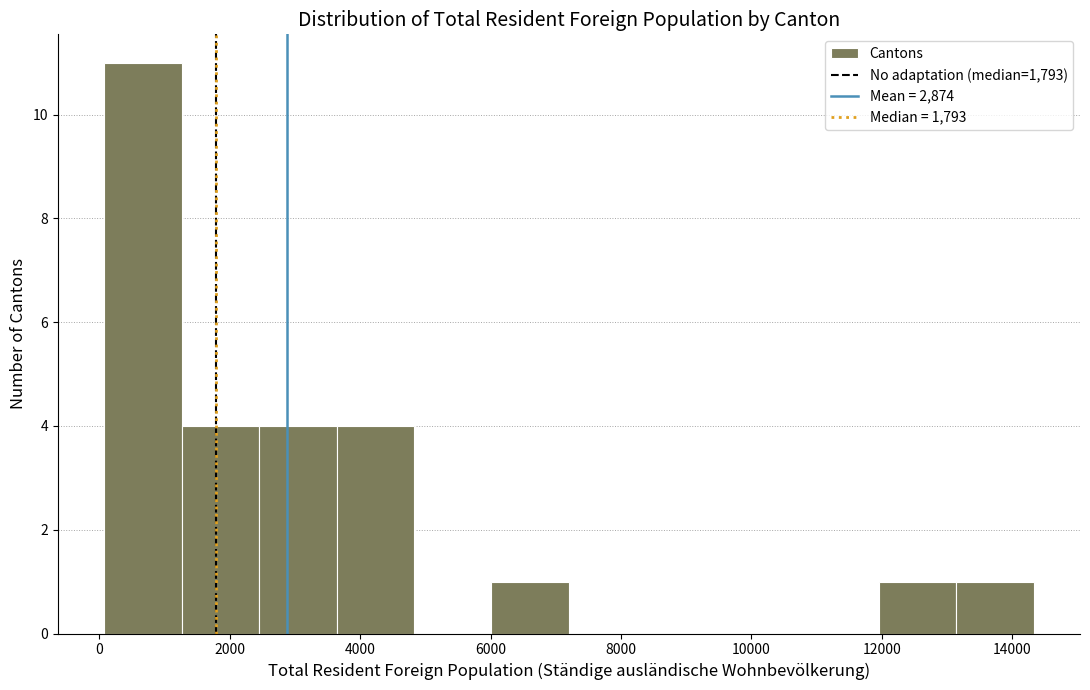

Reading left to right, list every bar in this chart as the range it spans on the x-axis followed by its height. Neither the bar edges nor the heights are printed on the chart, so give them approximately, as read against the axes.

0 to 1200: 11
1200 to 2400: 4
2400 to 3600: 4
3600 to 4800: 4
4800 to 6000: 0
6000 to 7200: 1
7200 to 8400: 0
8400 to 9600: 0
9600 to 10800: 0
10800 to 12000: 0
12000 to 13200: 1
13200 to 14400: 1